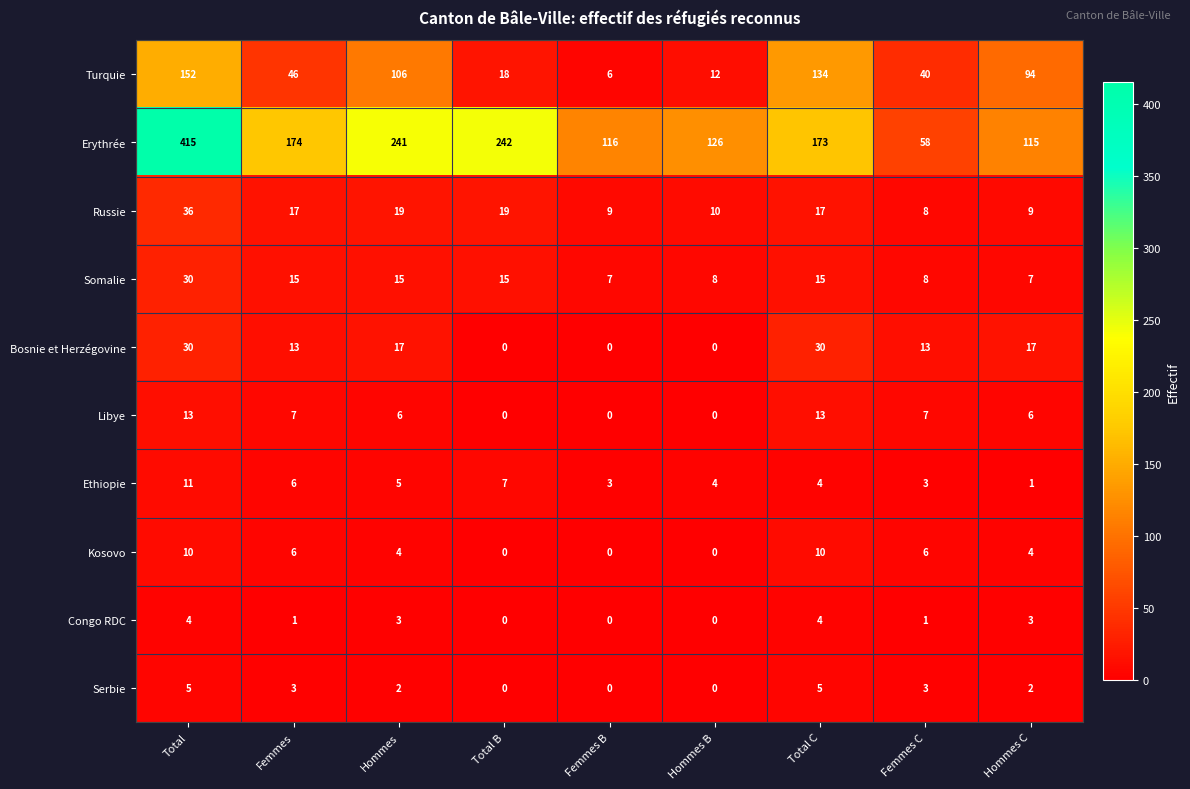

What is the maximum value shown in the chart?

415